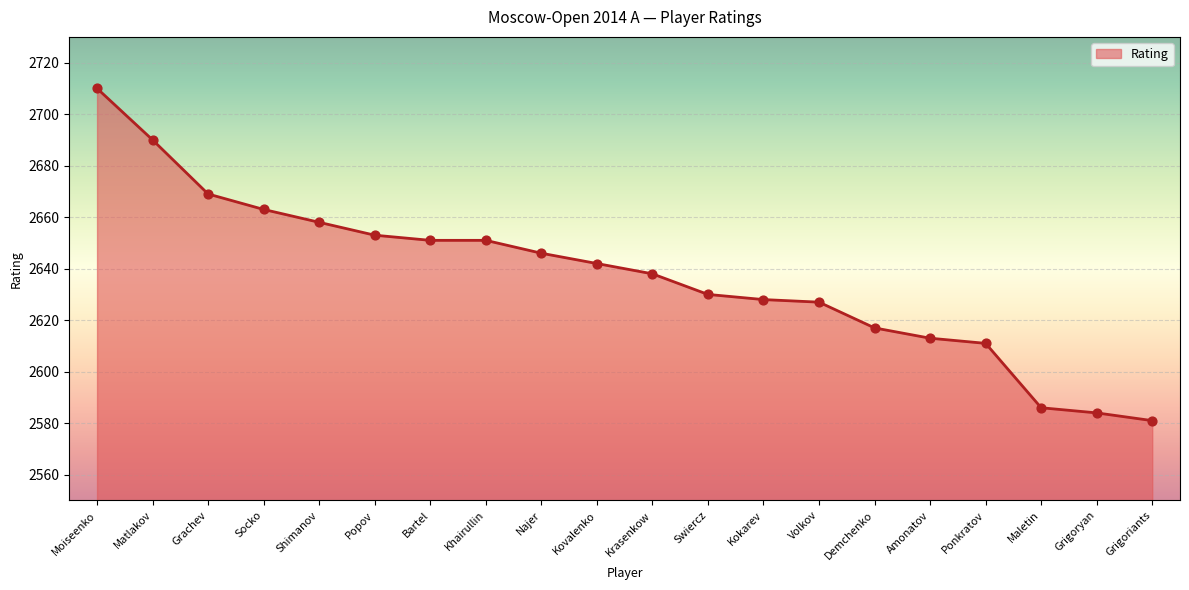

Between Grigoryan and Kokarev, which is larger?

Kokarev